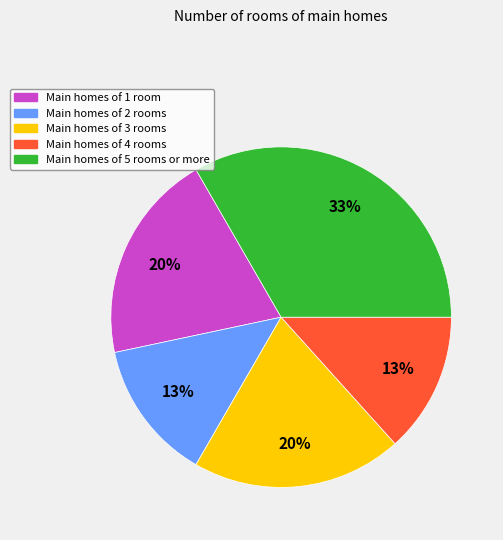

Which slice is the largest?

Main homes of 5 rooms or more